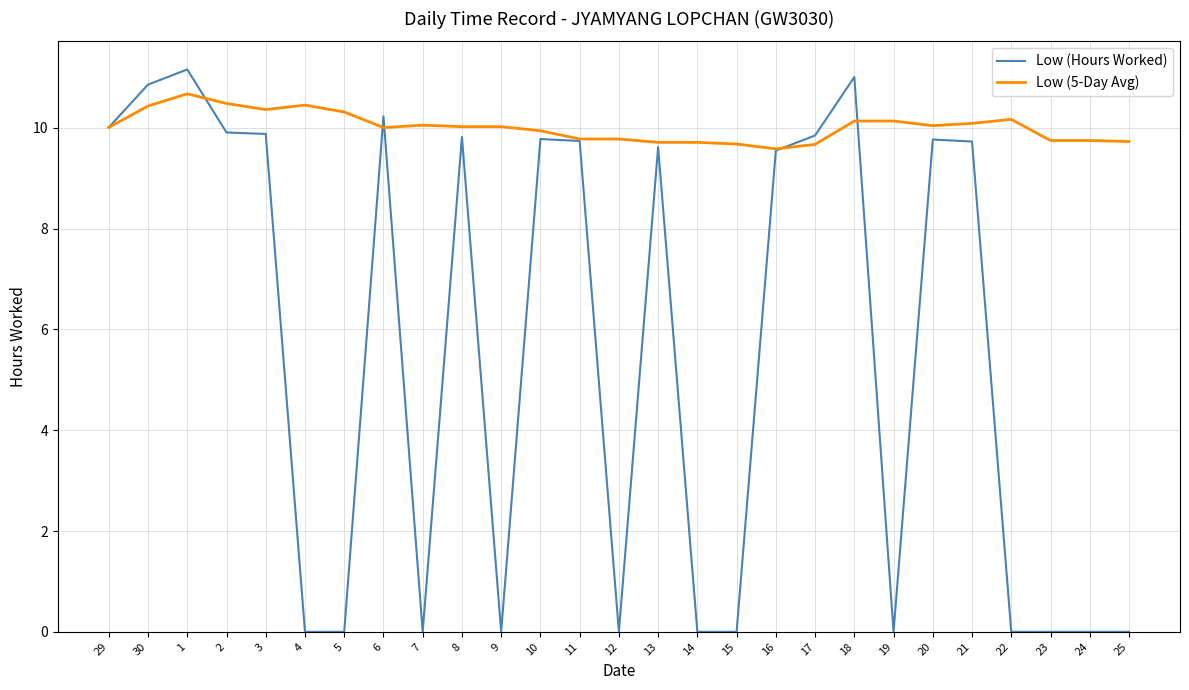

What is the sum of the Low (5-Day Avg) values at 15 and 10?

19.6